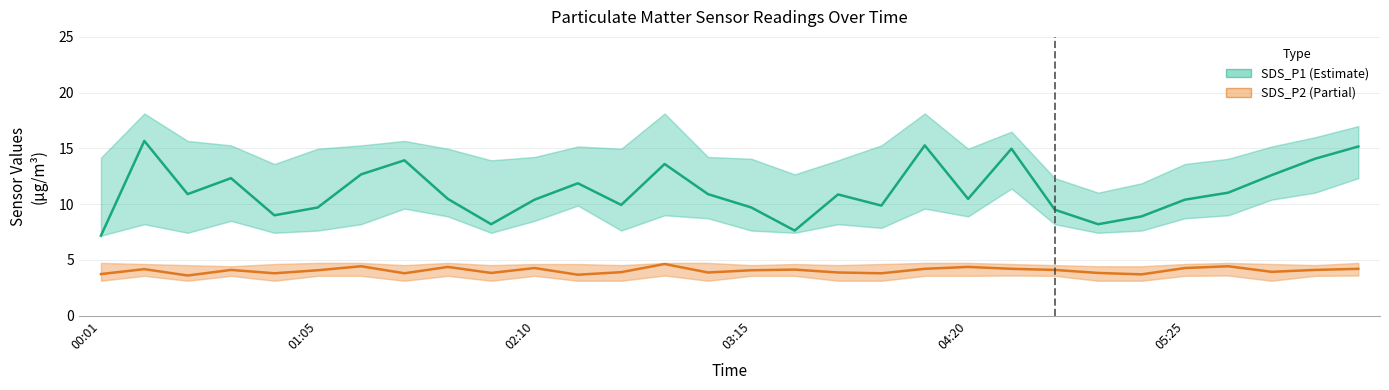

True or false: SDS_P2 (Partial) and SDS_P1 (Estimate) cross at least once.

False